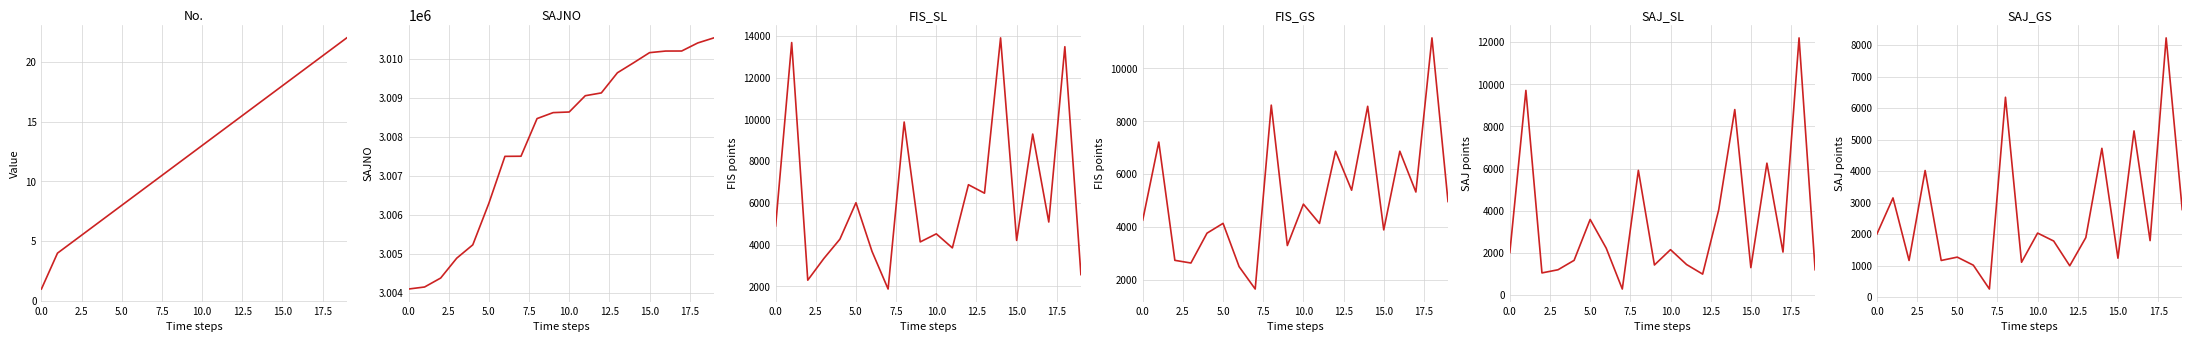

What is the difference between the SAJNO values at 15 and 9?

1540